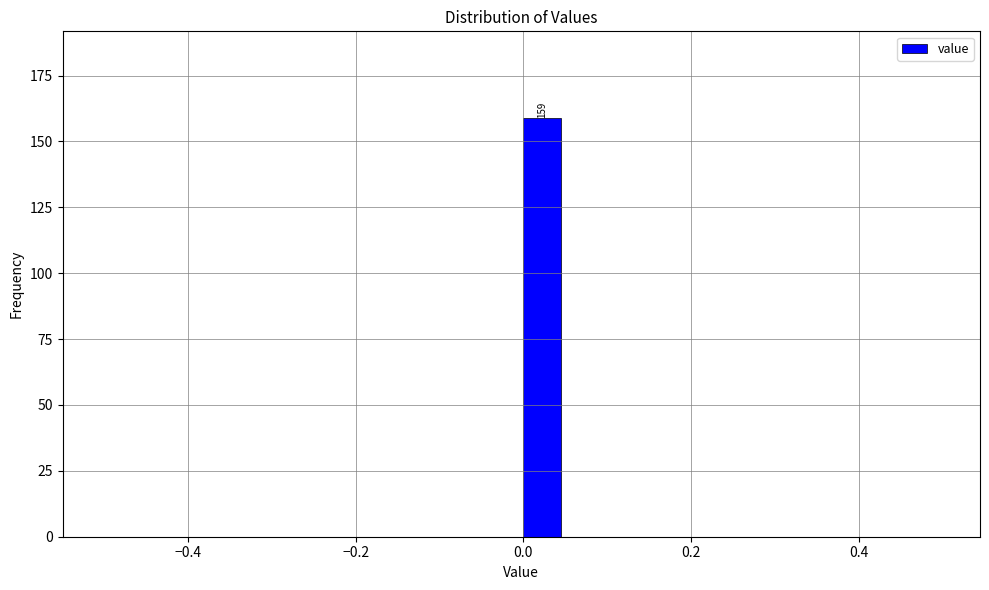

Read against the x-axis, roughly where is the centre of the tallest bar?

0.02